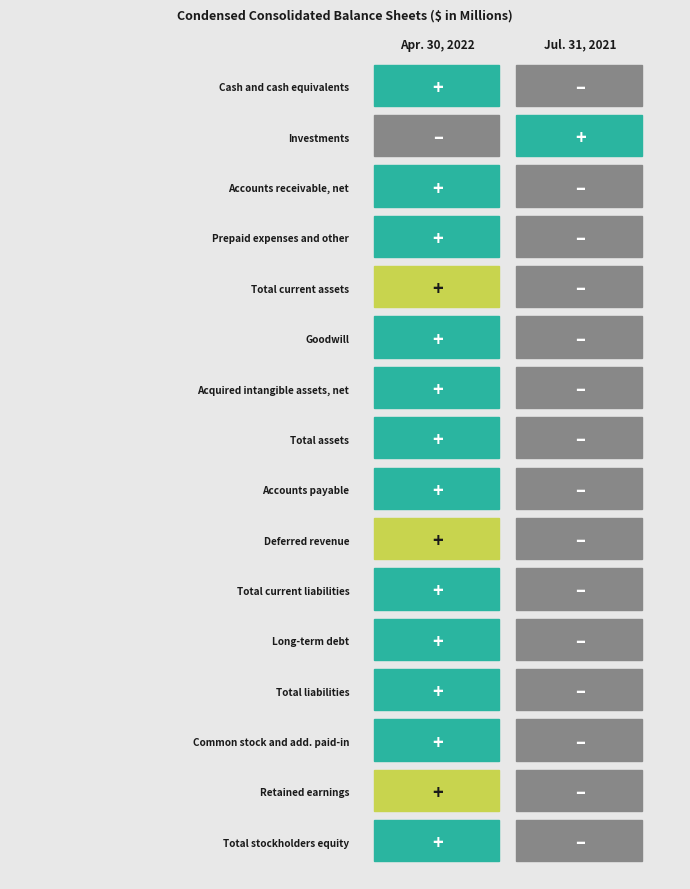

How many data points does each series have?

2